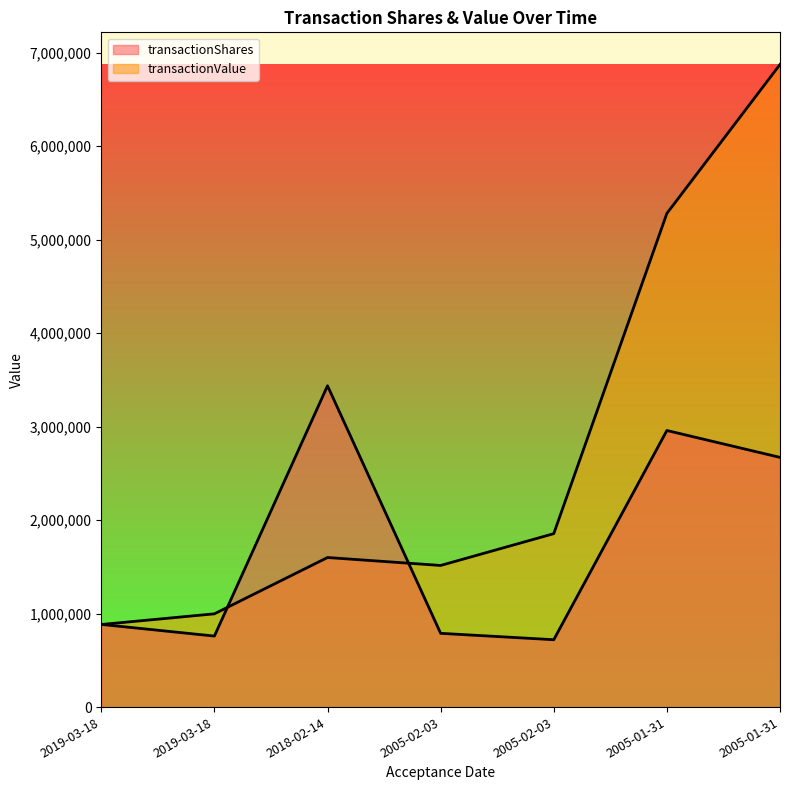

At which category is the sum across all series the highest?

2005-01-31